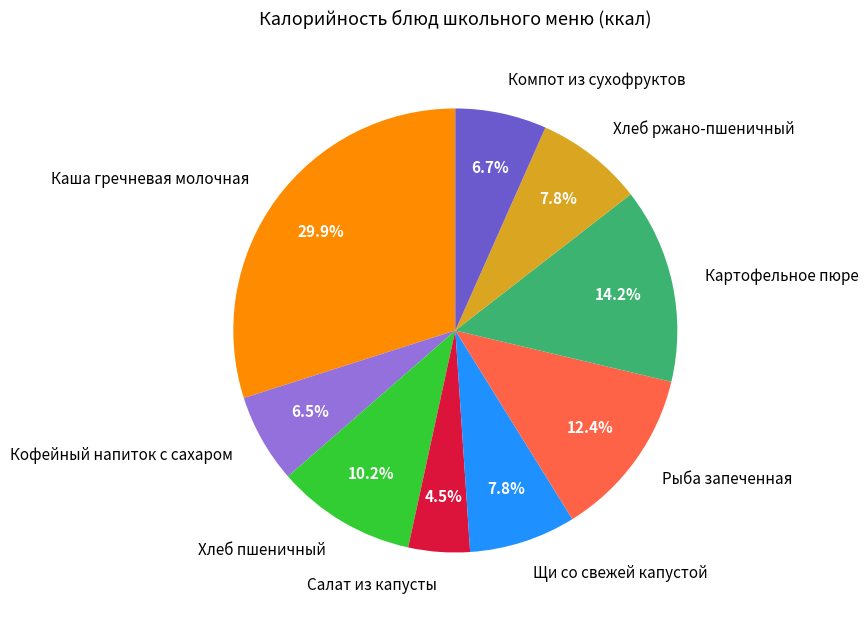

Combined, what portion of the pie is Салат из капусты and Хлеб ржано-пшеничный?

12.3%